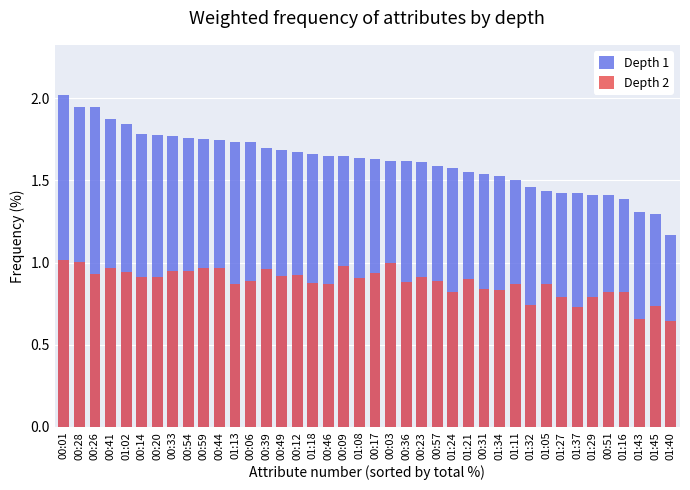

The value of Depth 1 at 00:06 is 1.7. True or false?

True